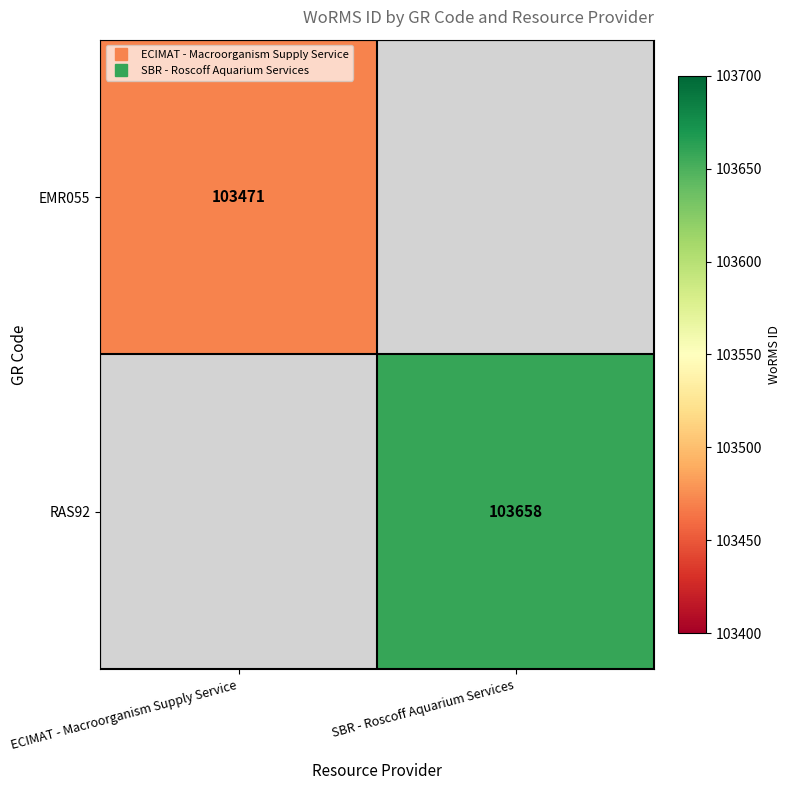

The value of EMR055 at ECIMAT - Macroorganism Supply Service is 47811.3. True or false?

False